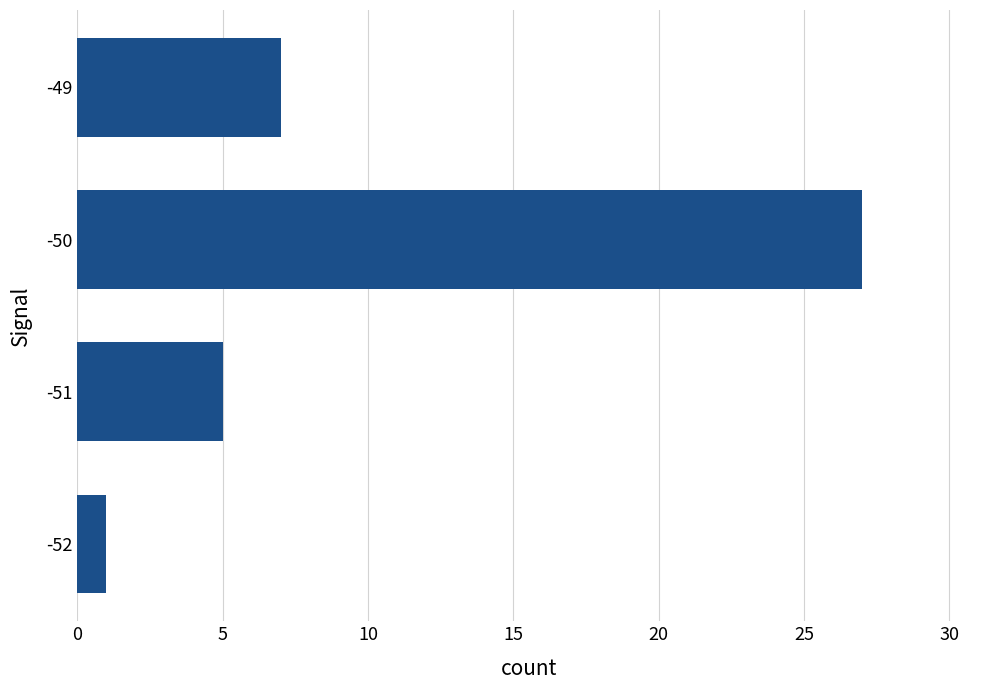

Between -50 and -49, which is larger?

-50